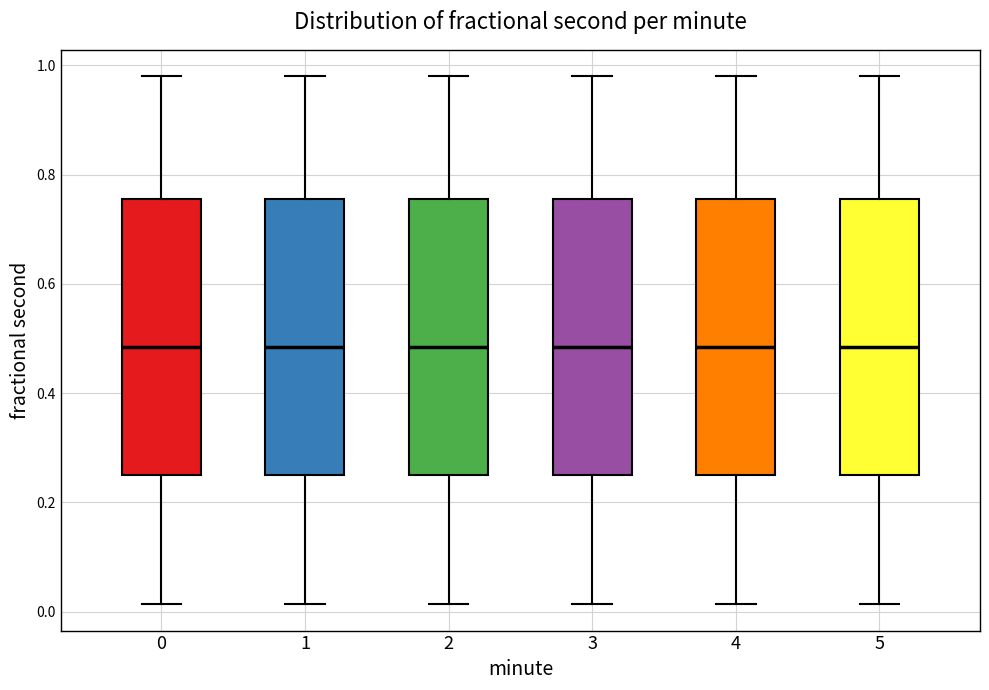

Where does the median line of the box at x = 2 sit on the y-axis? The values are not printed on the chart, so give them approximately, as read against the axis.

0.48